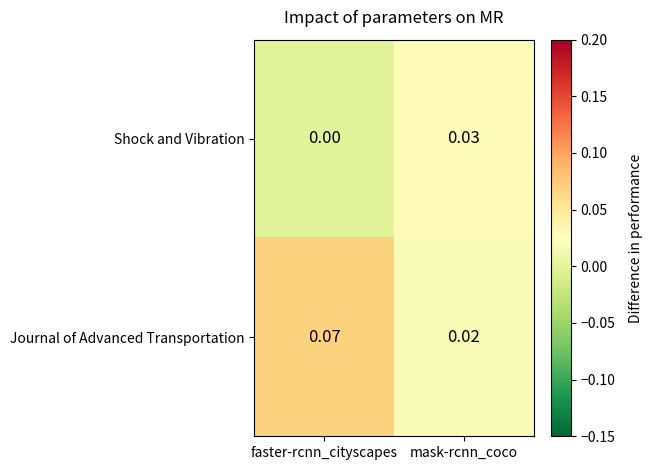

At which category is the sum across all series the highest?

faster-rcnn_cityscapes